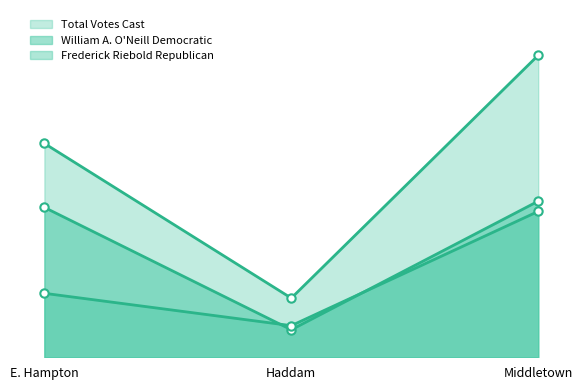

Between E. Hampton and Middletown, which series saw the biggest shift?

Total Votes Cast